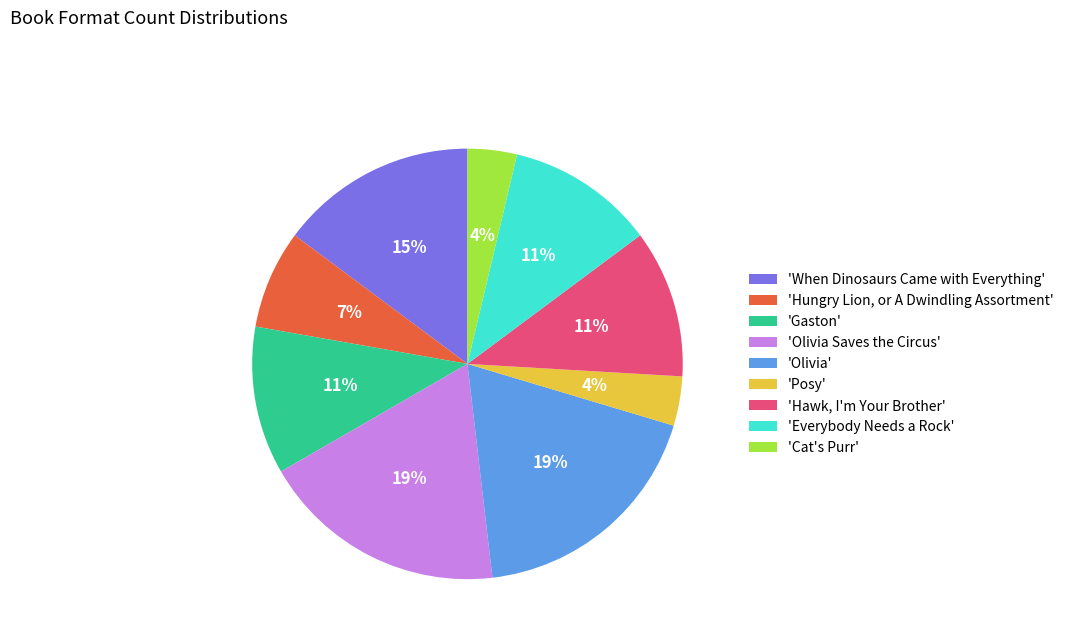

True or false: 'Gaston' accounts for 1% of the total.

False